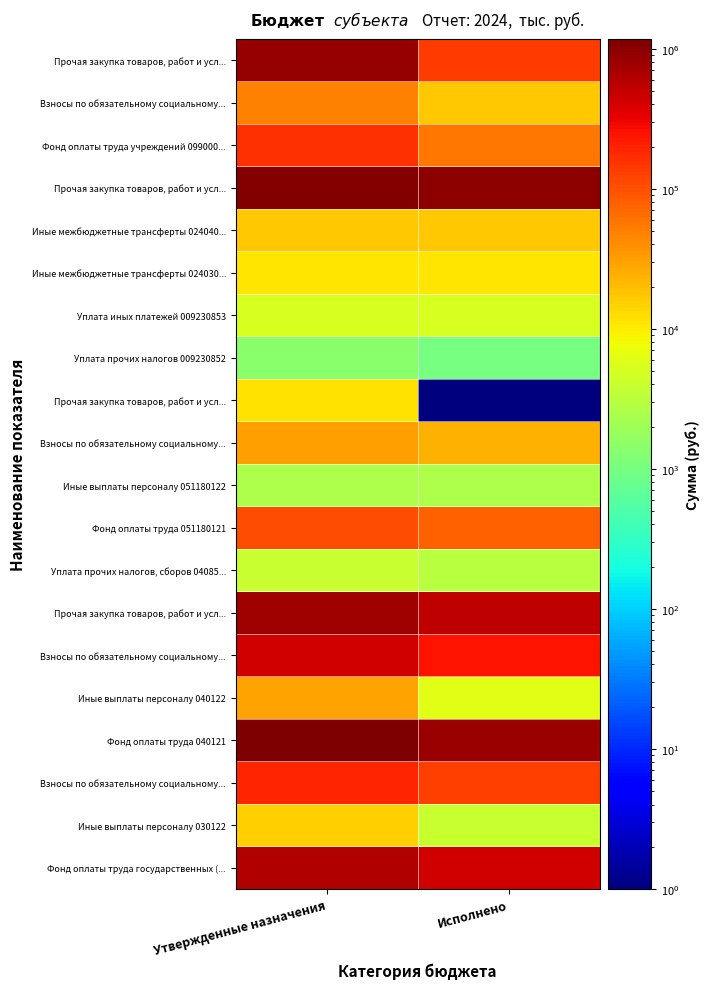

At which category is the sum across all series the highest?

Утвержденные назначения